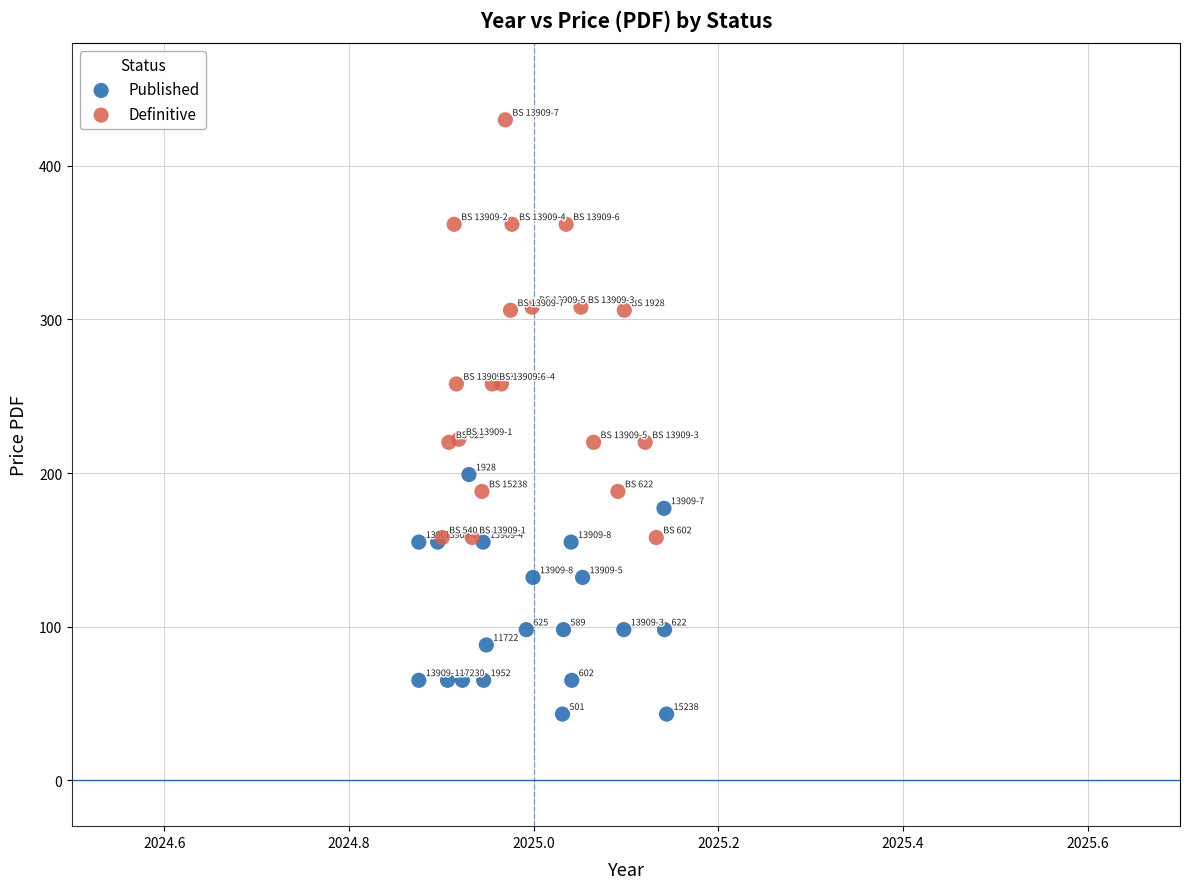

Which series contains the highest Y value?

Definitive